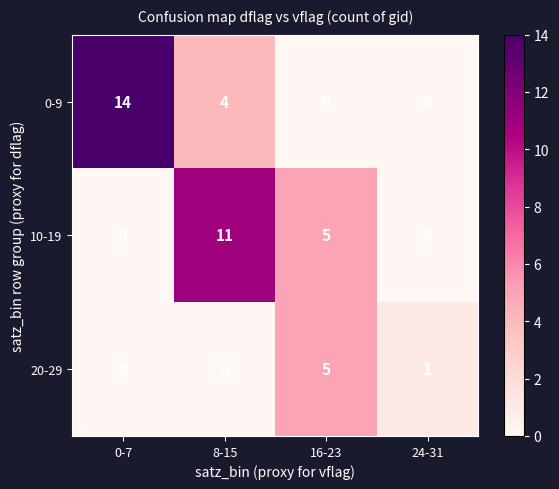

Which series has the largest total across all categories?

0-9